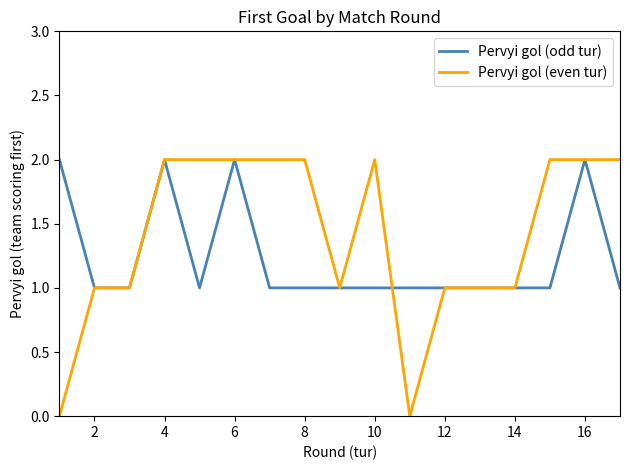

How many values in the Pervyi gol (even tur) series are below 2?

8